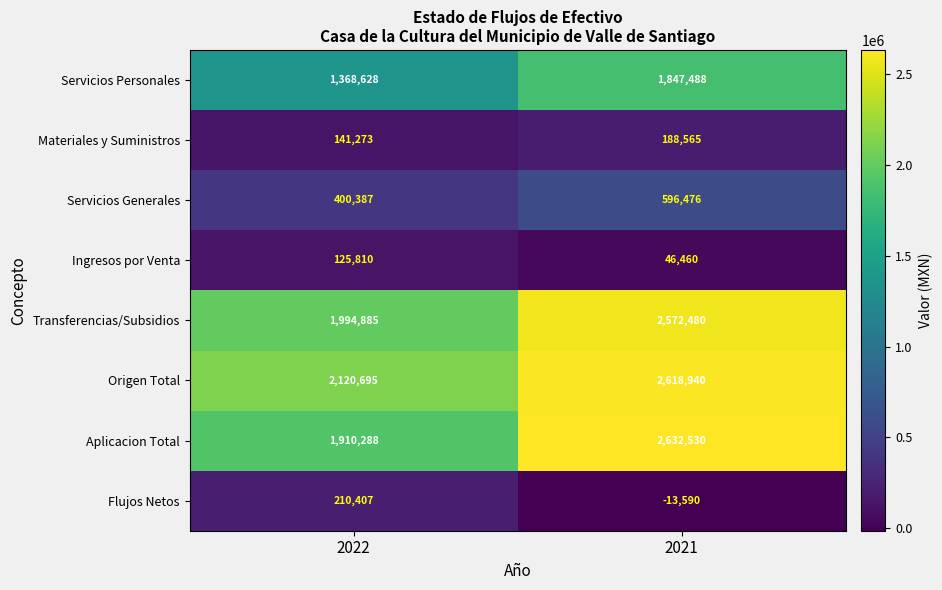

What is the sum of all Flujos Netos values?

196817